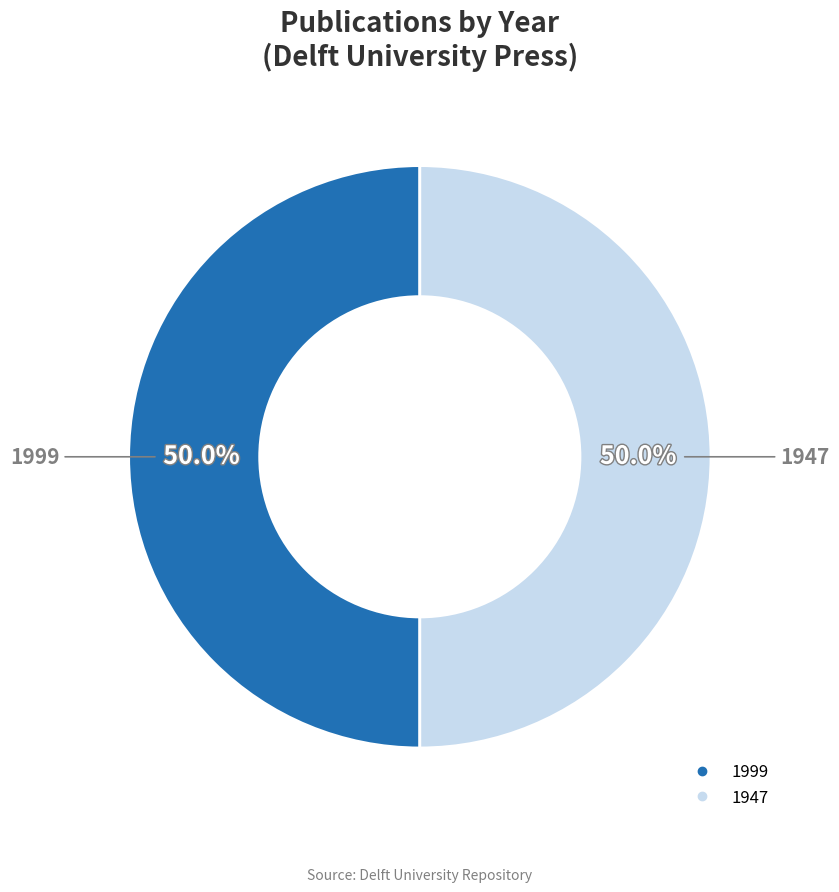

How much of the chart is everything except 1999?

50.0%